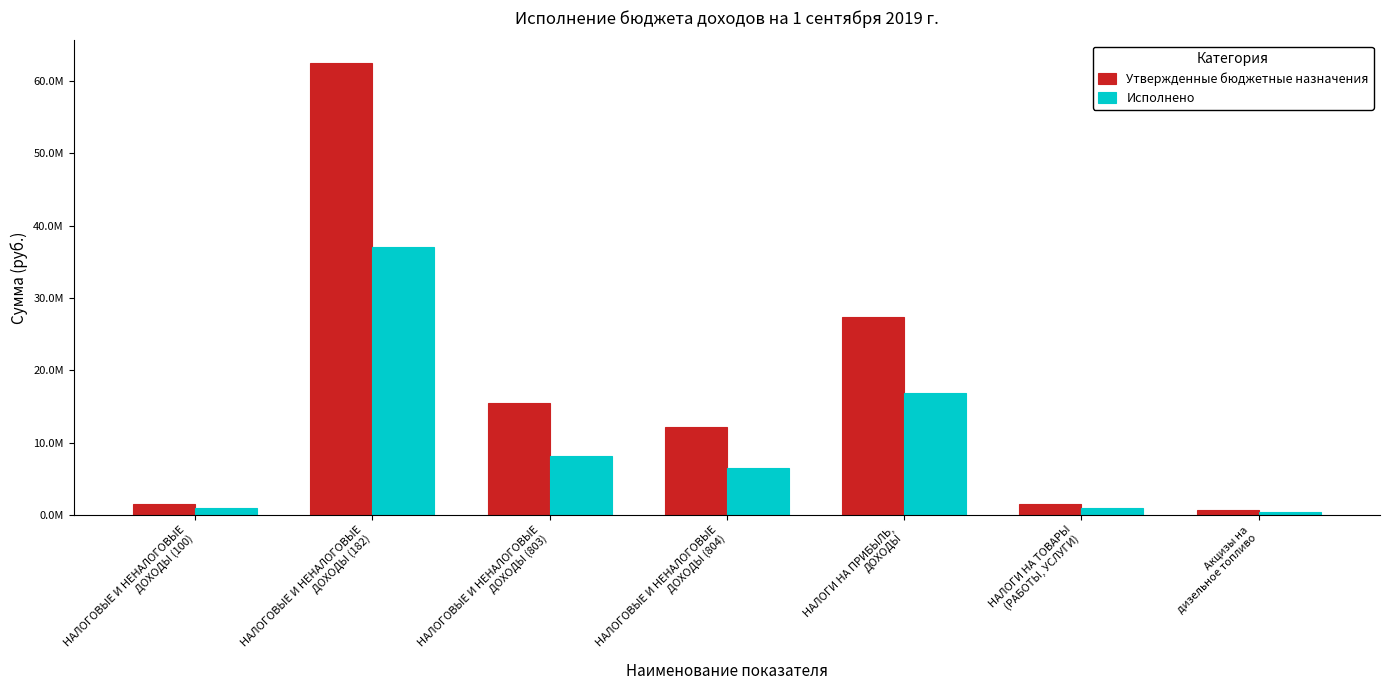

At which label does Утвержденные бюджетные назначения reach its peak?

НАЛОГОВЫЕ И НЕНАЛОГОВЫЕ
ДОХОДЫ (182)